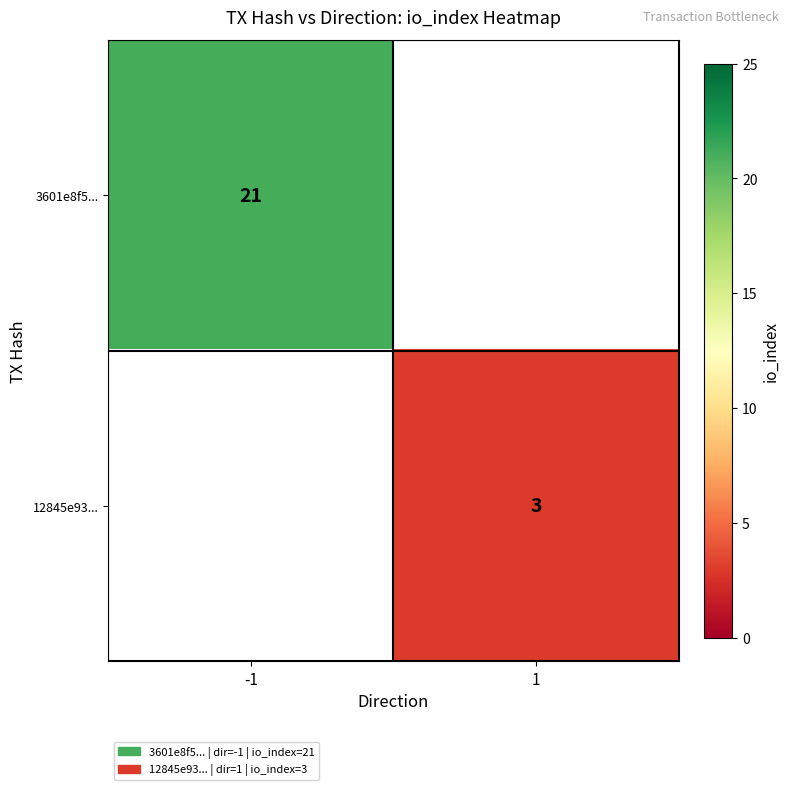

The 12845e93... series shows 3 at 1. True or false?

True